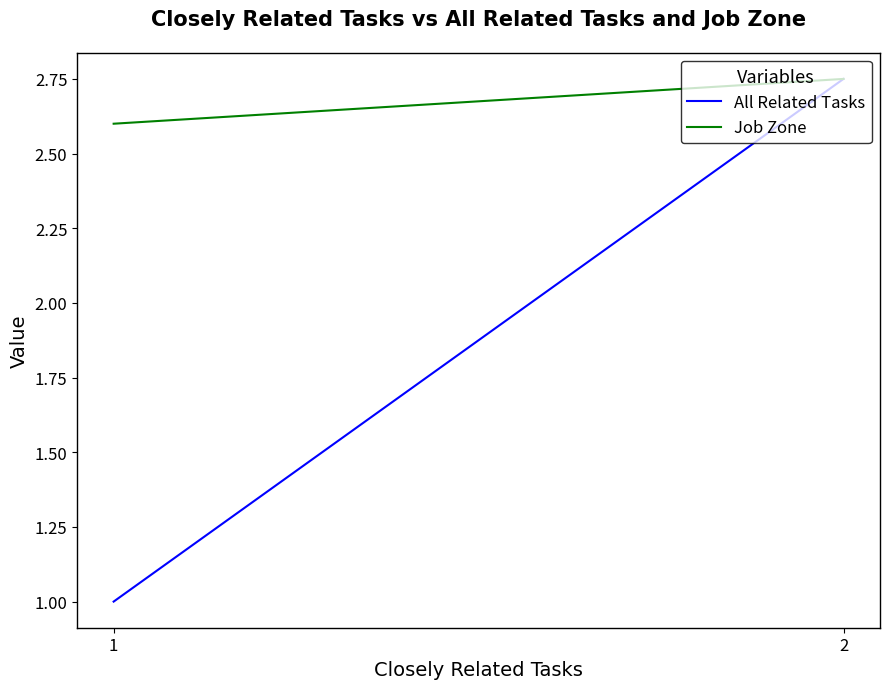

List the series in order of their peak value, lowest first.

All Related Tasks, Job Zone